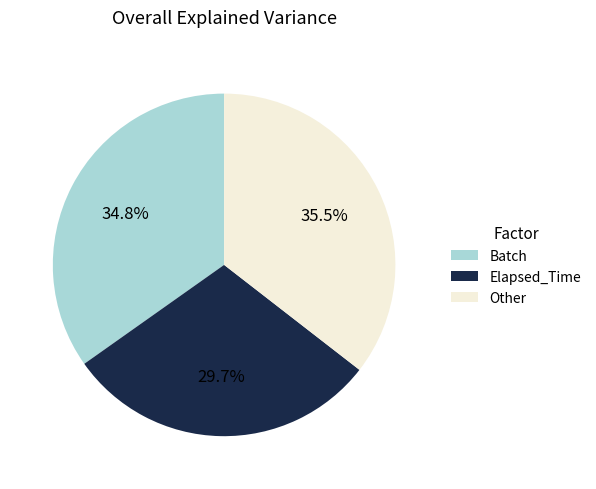

To the nearest percent, what is the average slice percentage?

33%